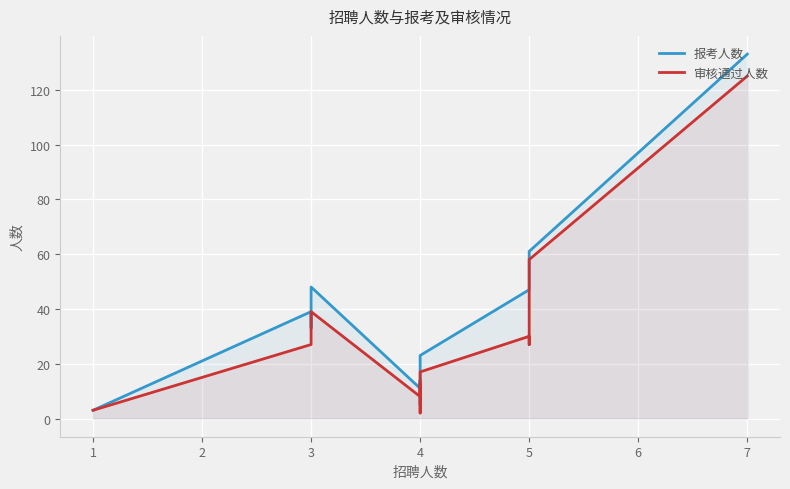

What is the greatest value displayed?

133